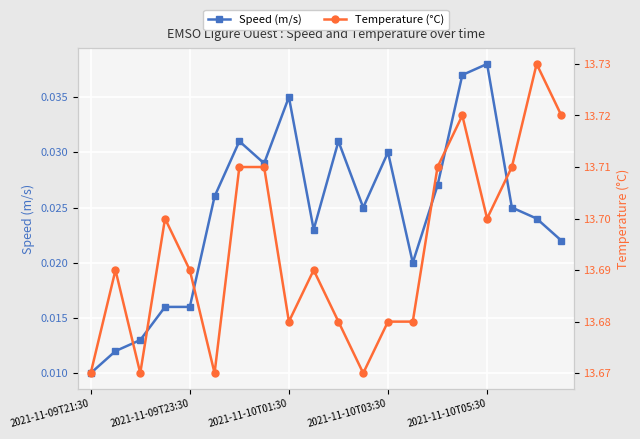

What is the greatest value displayed?

13.7